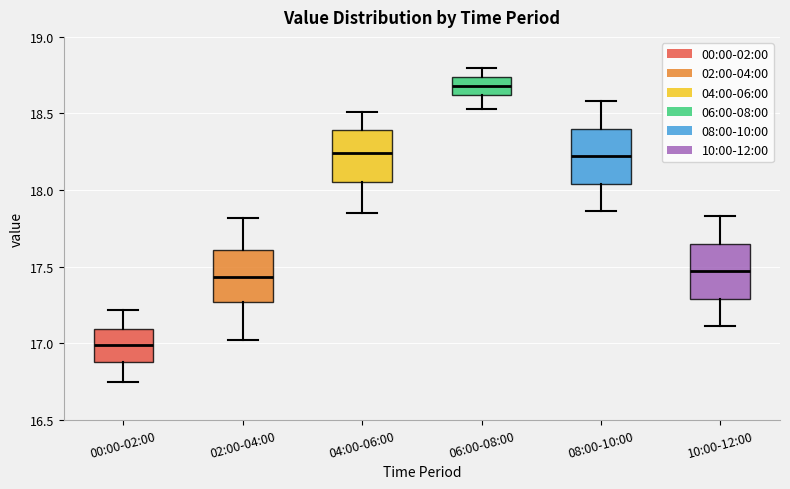

Reading left to right, transcribe this box plot: for each box, give where its median line is, the range the box spans, and where its two whiskers end, as read against the y-axis. The values are not printed on the chart, so give them approximately, as read against the axis.

00:00-02:00: median 17.00, box 16.90 to 17.10, whiskers 16.75 to 17.20
02:00-04:00: median 17.45, box 17.25 to 17.60, whiskers 17.00 to 17.80
04:00-06:00: median 18.25, box 18.05 to 18.40, whiskers 17.85 to 18.50
06:00-08:00: median 18.70, box 18.60 to 18.75, whiskers 18.55 to 18.80
08:00-10:00: median 18.20, box 18.05 to 18.40, whiskers 17.85 to 18.60
10:00-12:00: median 17.45, box 17.30 to 17.65, whiskers 17.10 to 17.85